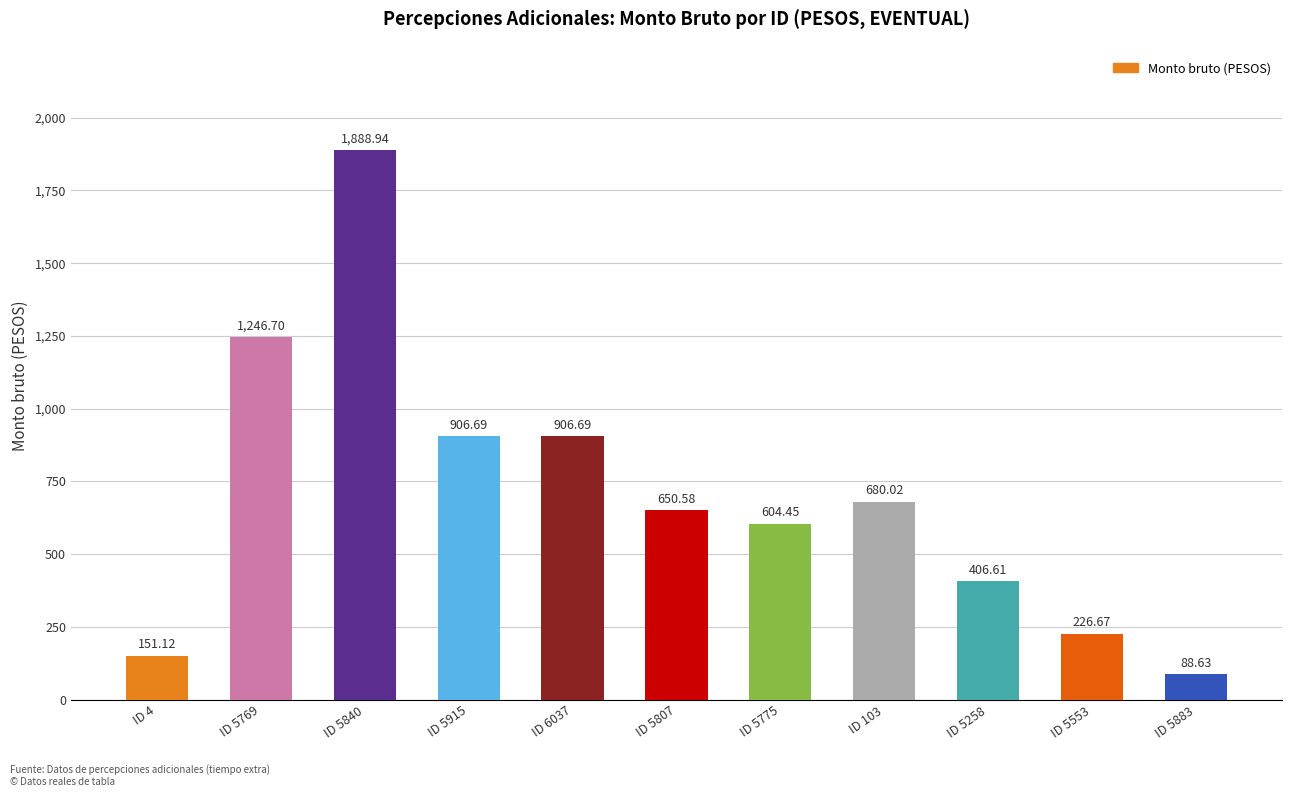

At which category does the chart reach its peak across all series?

ID 5840